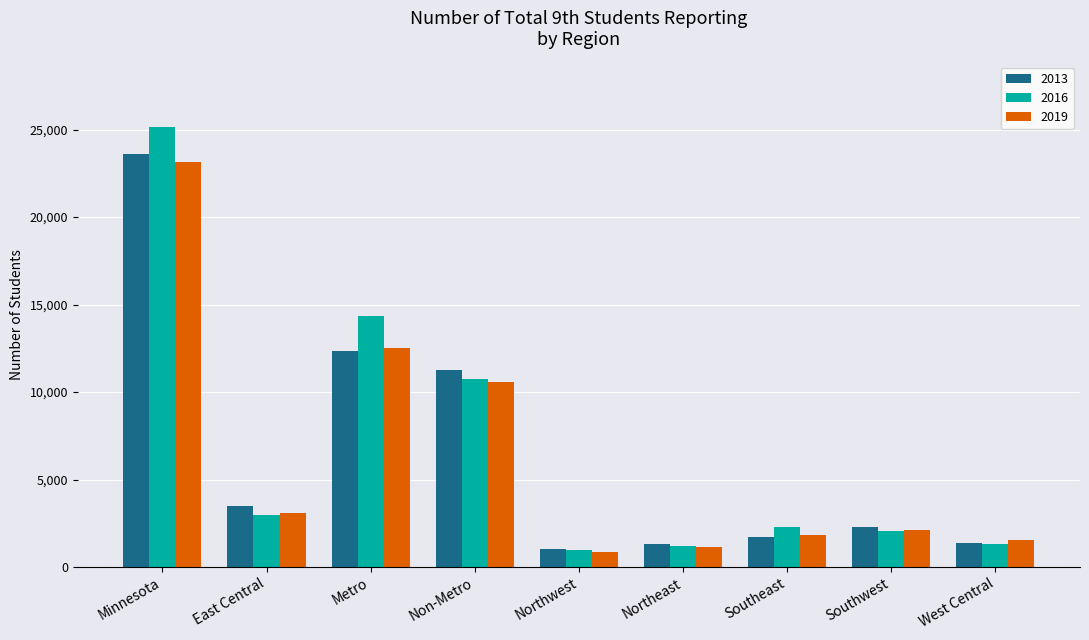

How many categories are shown in the chart?

9